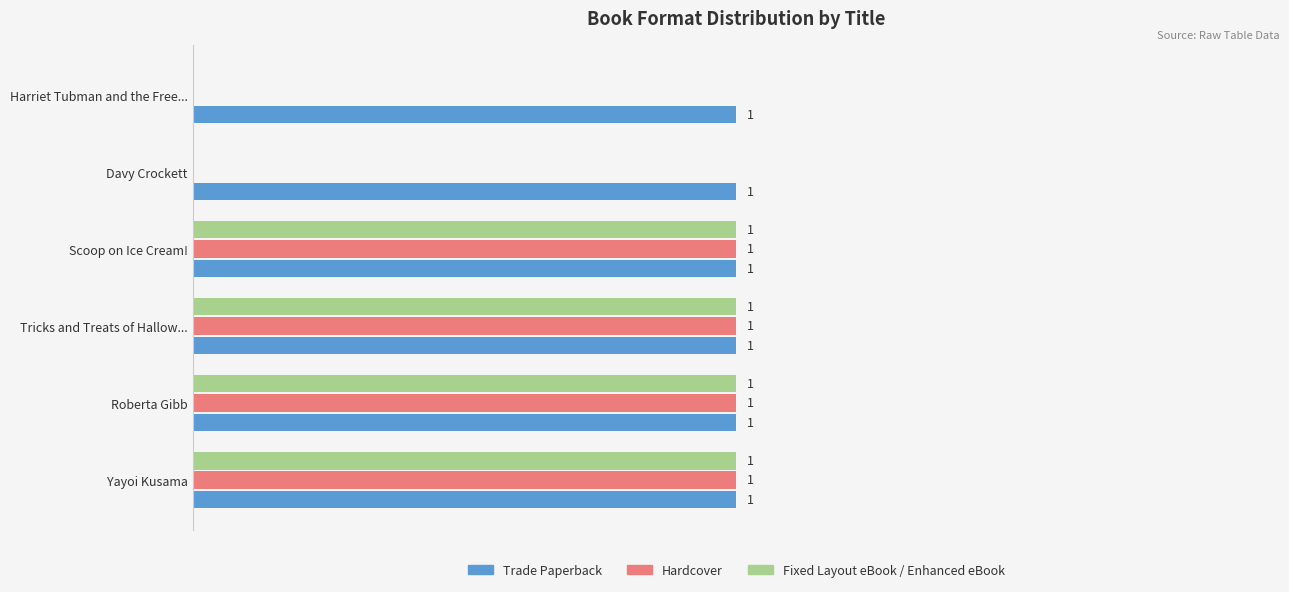

Is the value of Trade Paperback at Tricks and Treats of Hallow... greater than the value of Hardcover at Harriet Tubman and the Free...?

Yes